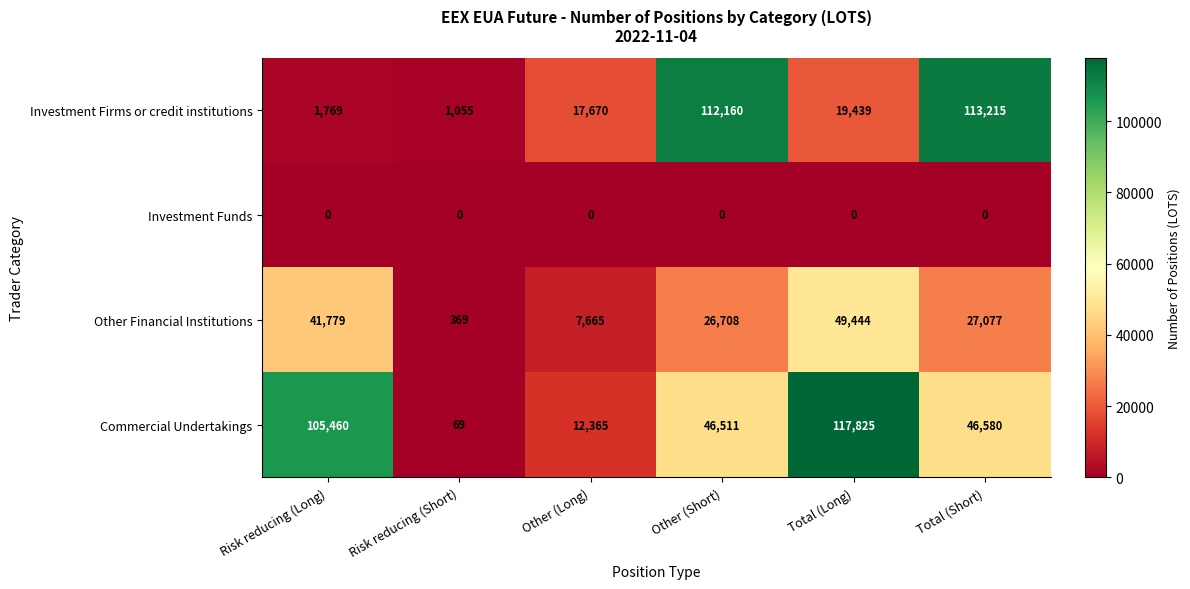

Reading left to right, transcribe all the data shown in this chart.

Investment Firms or credit institutions: 1769	1055	17670	112160	19439	113215
Investment Funds: 0	0	0	0	0	0
Other Financial Institutions: 41779	369	7665	26708	49444	27077
Commercial Undertakings: 105460	69	12365	46511	117825	46580